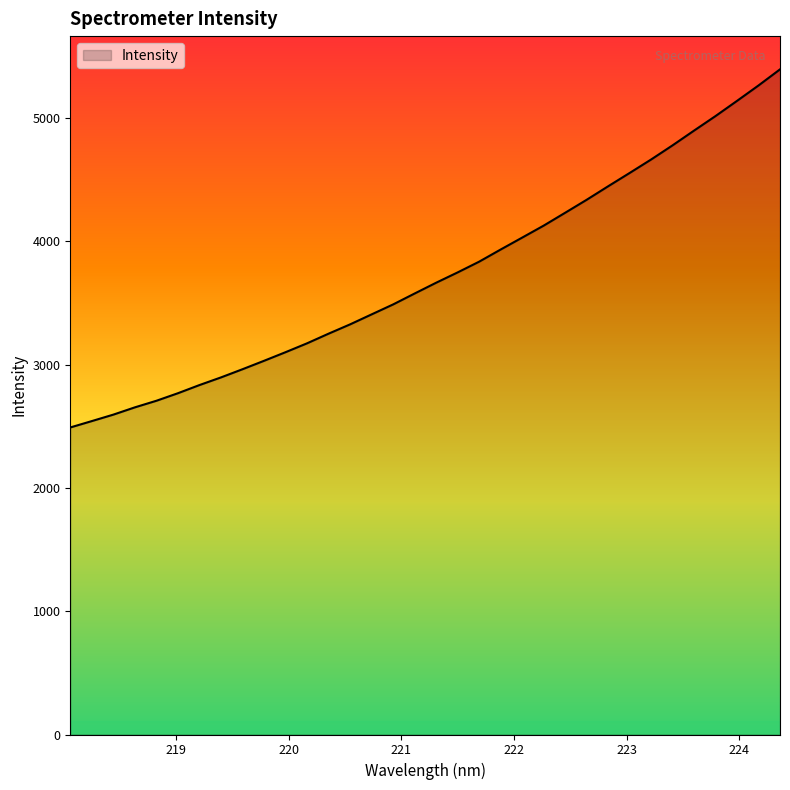

What is the greatest value displayed?

5393.4